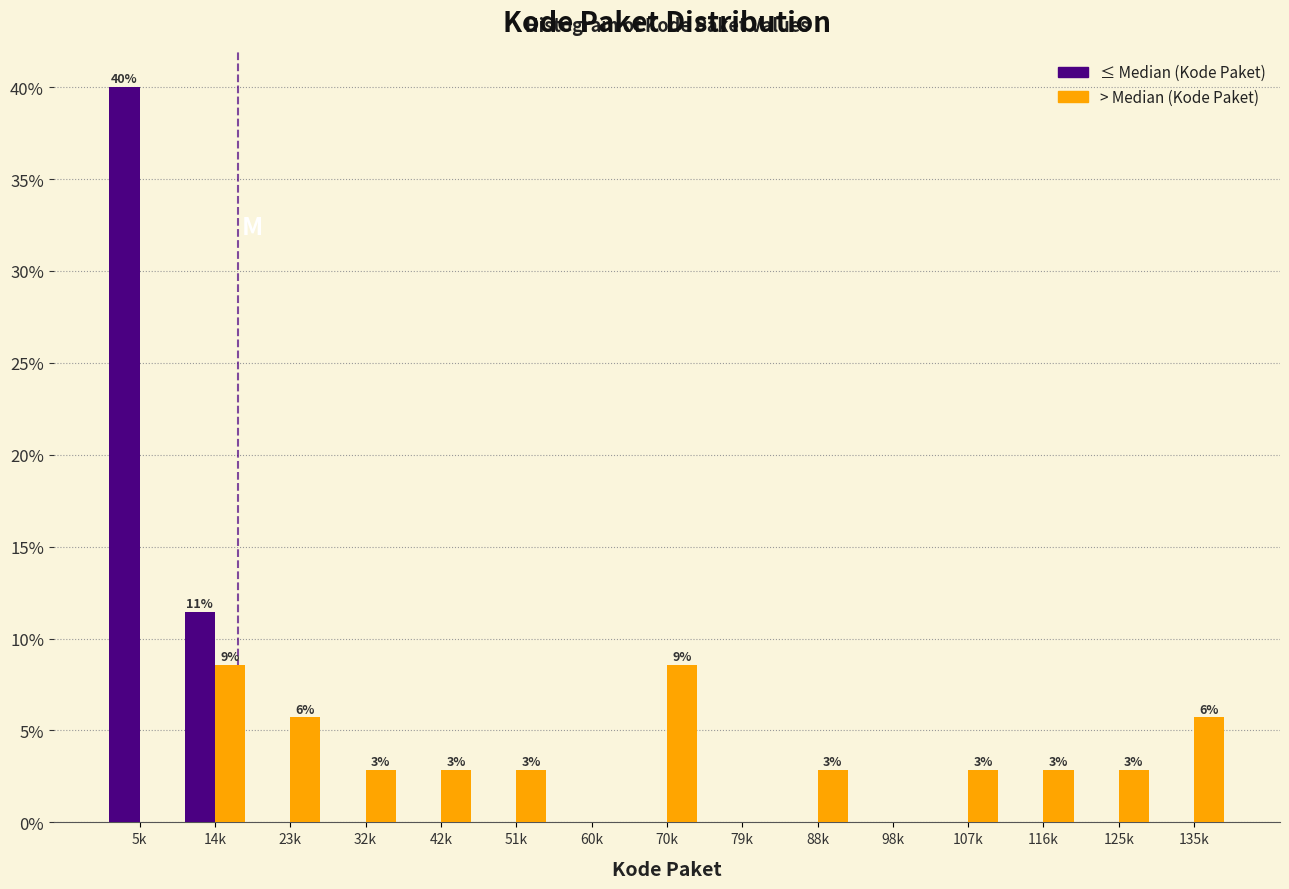

Reading right to left, extract all data points from this chart.

≤ Median: 135k=0.0	125k=0.0	116k=0.0	107k=0.0	98k=0.0	88k=0.0	79k=0.0	70k=0.0	60k=0.0	51k=0.0	42k=0.0	32k=0.0	23k=0.0	14k=11.4	5k=40.0
> Median: 135k=5.7	125k=2.9	116k=2.9	107k=2.9	98k=0.0	88k=2.9	79k=0.0	70k=8.6	60k=0.0	51k=2.9	42k=2.9	32k=2.9	23k=5.7	14k=8.6	5k=0.0